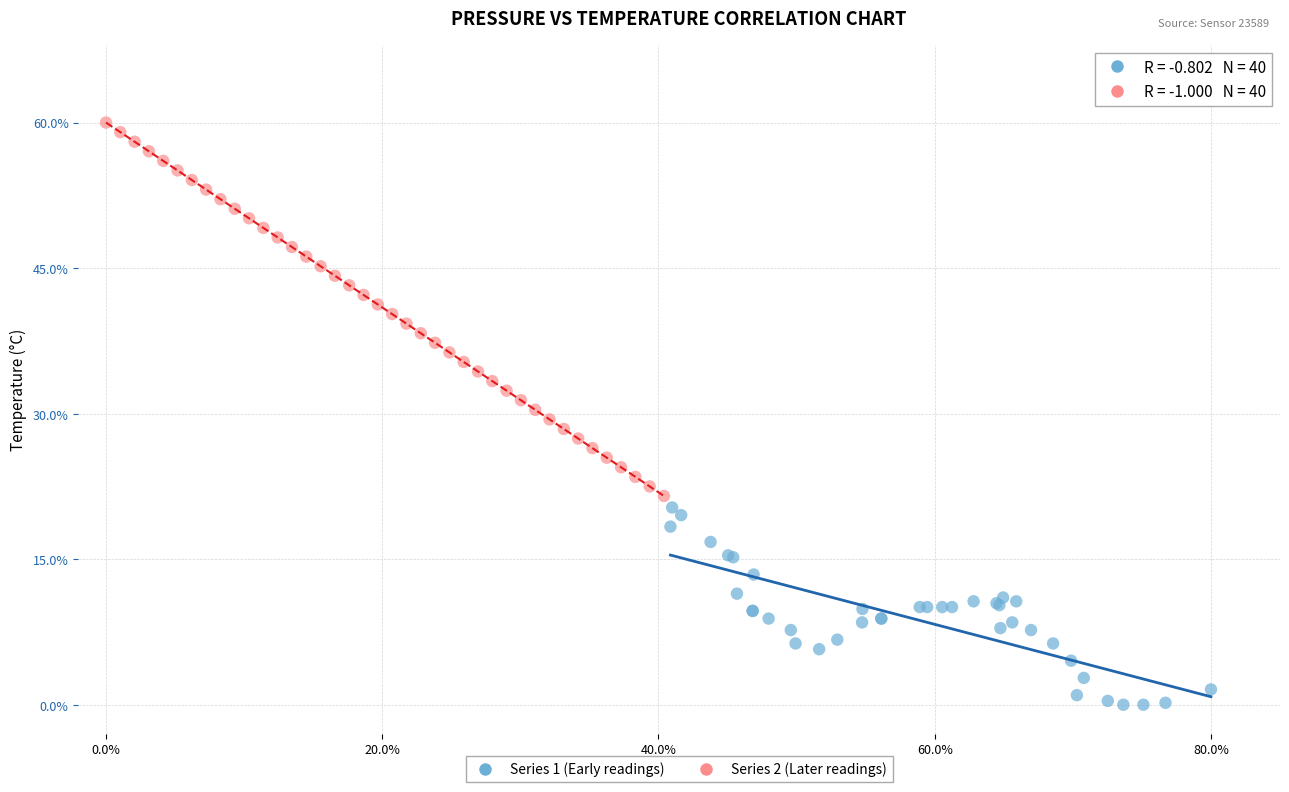

Which series reaches the minimum Y coordinate?

Series 1 (Early readings)